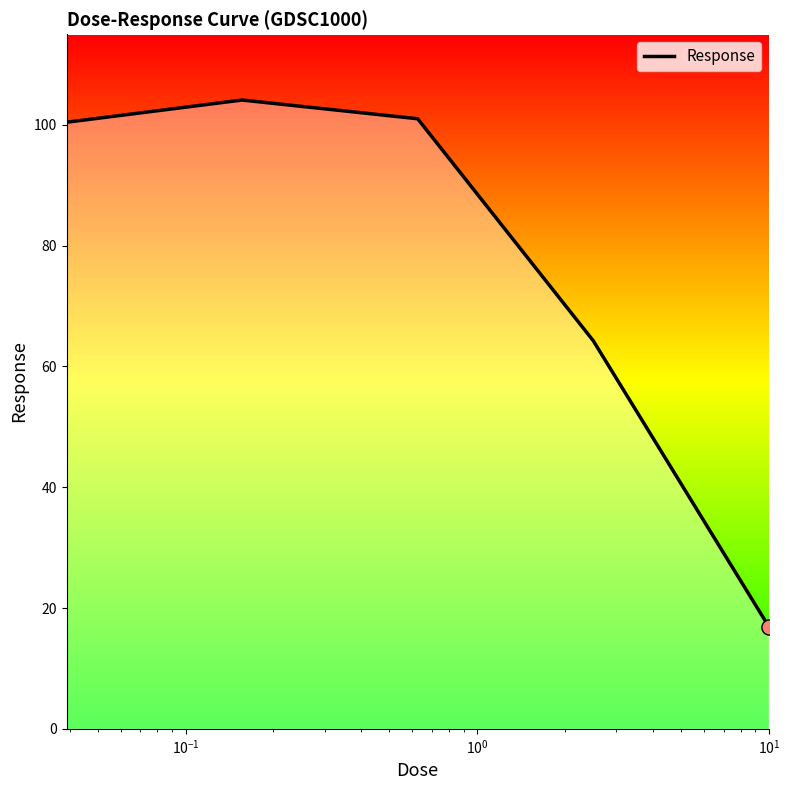

True or false: the data has more than 1 interior local peaks.

False